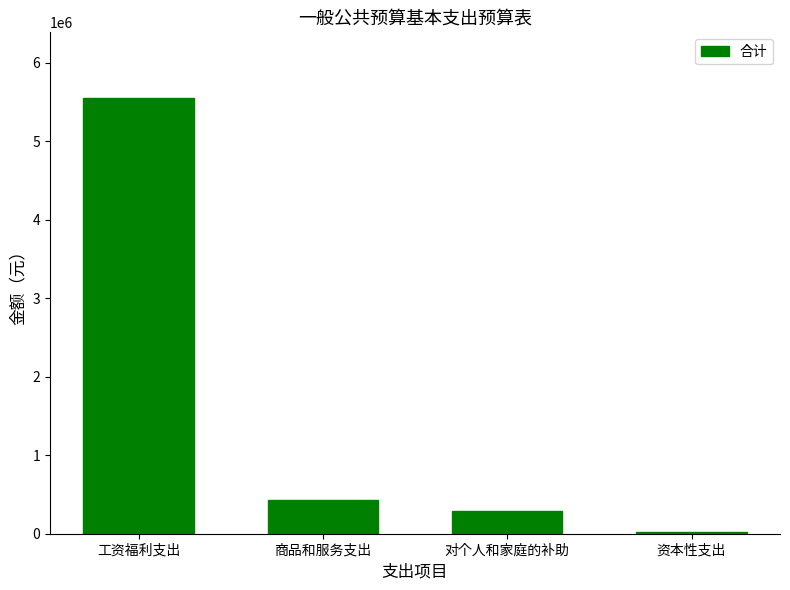

Which has a higher value, 对个人和家庭的补助 or 工资福利支出?

工资福利支出